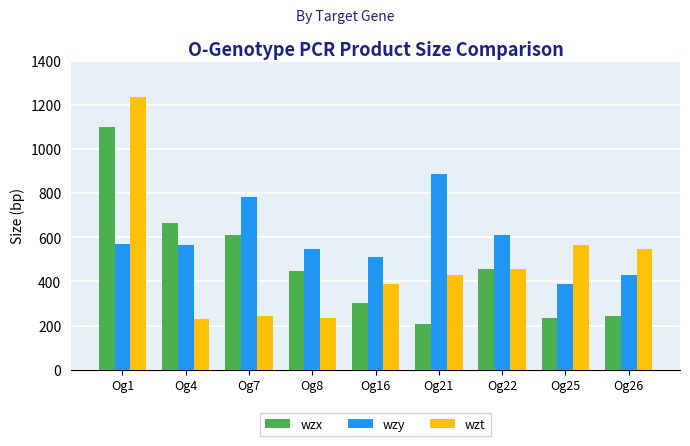

Rank the series by their maximum value, from highest to lowest.

wzt, wzx, wzy